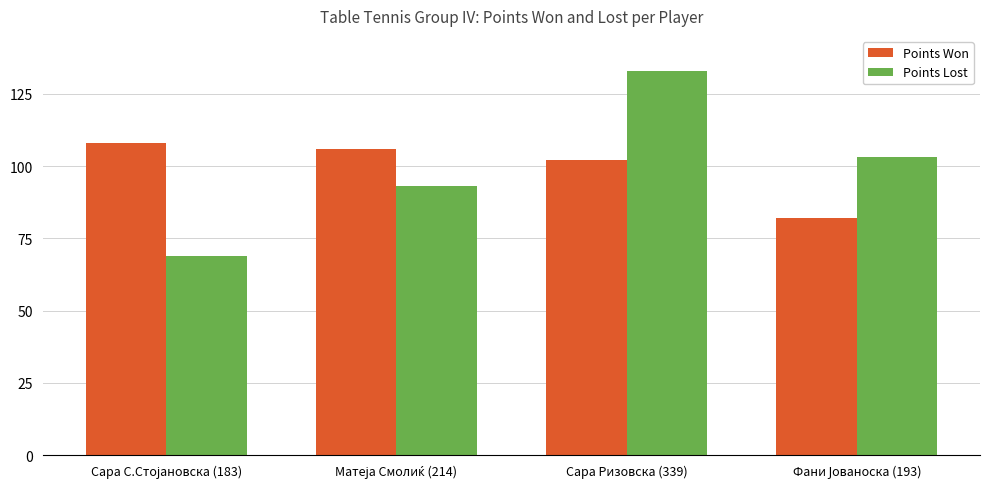

What is the approximate value of Points Won at Сара Ризовска (339), to the nearest 5?

100